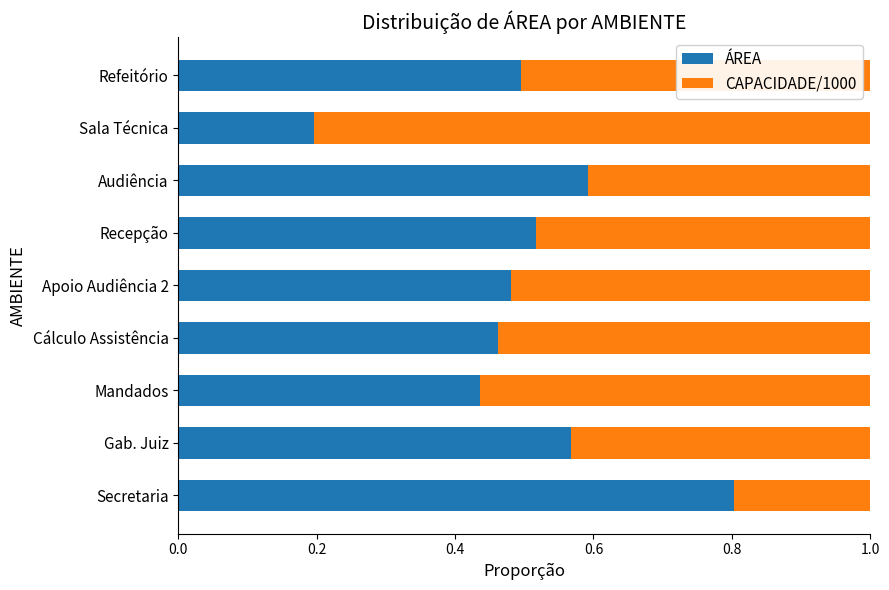

What is the total value across all series at Refeitório?

1.0